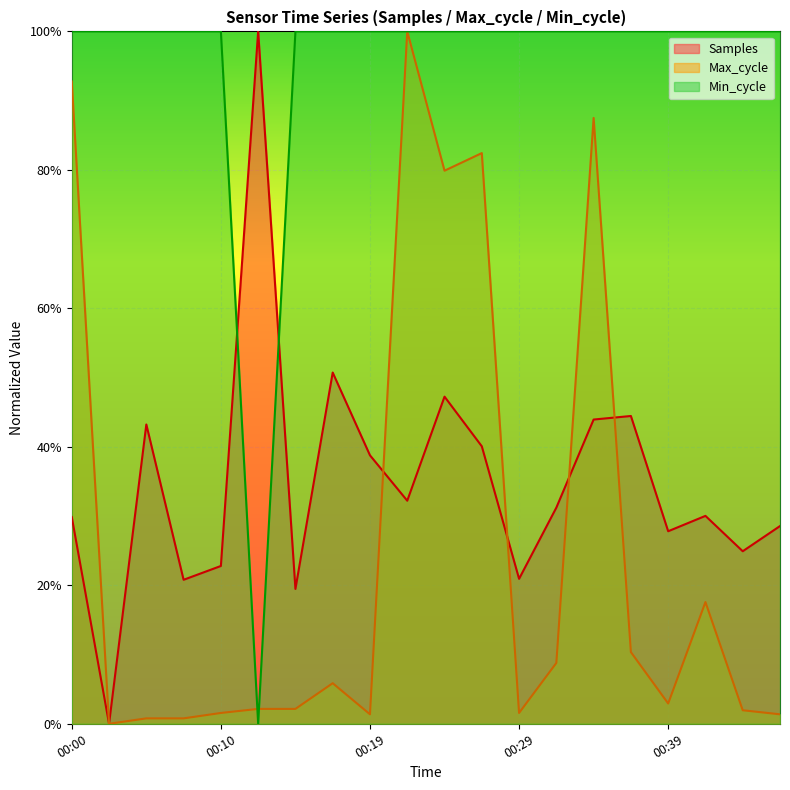

Reading left to right, what are all the values shown in this chart?

Samples: 00:00=0.3	00:02=0.0	00:05=0.4	00:07=0.2	00:10=0.2	00:12=1.0	00:14=0.2	00:17=0.5	00:19=0.4	00:22=0.3	00:24=0.5	00:26=0.4	00:29=0.2	00:31=0.3	00:34=0.4	00:36=0.4	00:39=0.3	00:41=0.3	00:43=0.2	00:46=0.3
Max_cycle: 00:00=0.9	00:02=0.0	00:05=0.0	00:07=0.0	00:10=0.0	00:12=0.0	00:14=0.0	00:17=0.1	00:19=0.0	00:22=1.0	00:24=0.8	00:26=0.8	00:29=0.0	00:31=0.1	00:34=0.9	00:36=0.1	00:39=0.0	00:41=0.2	00:43=0.0	00:46=0.0
Min_cycle: 00:00=1.0	00:02=1.0	00:05=1.0	00:07=1.0	00:10=1.0	00:12=0.0	00:14=1.0	00:17=1.0	00:19=1.0	00:22=1.0	00:24=1.0	00:26=1.0	00:29=1.0	00:31=1.0	00:34=1.0	00:36=1.0	00:39=1.0	00:41=1.0	00:43=1.0	00:46=1.0